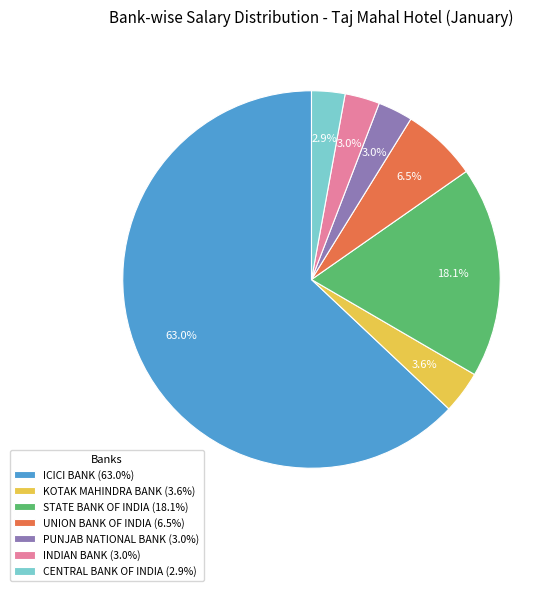

Between STATE BANK OF INDIA and PUNJAB NATIONAL BANK, which is larger?

STATE BANK OF INDIA